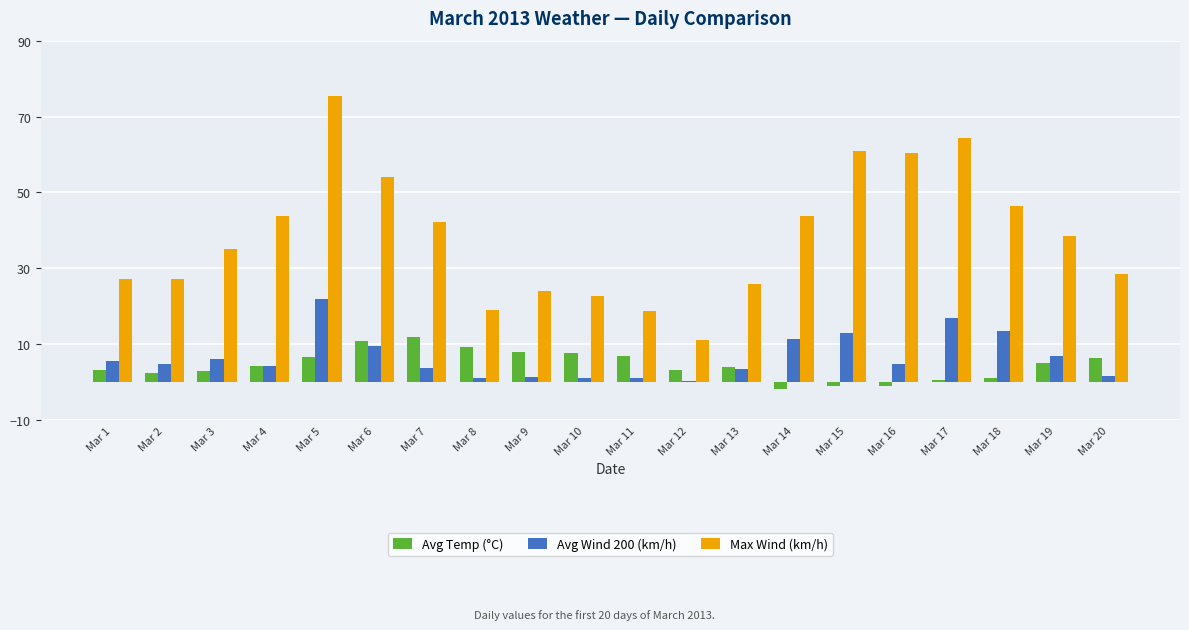

What is the minimum value shown in the chart?

-1.7